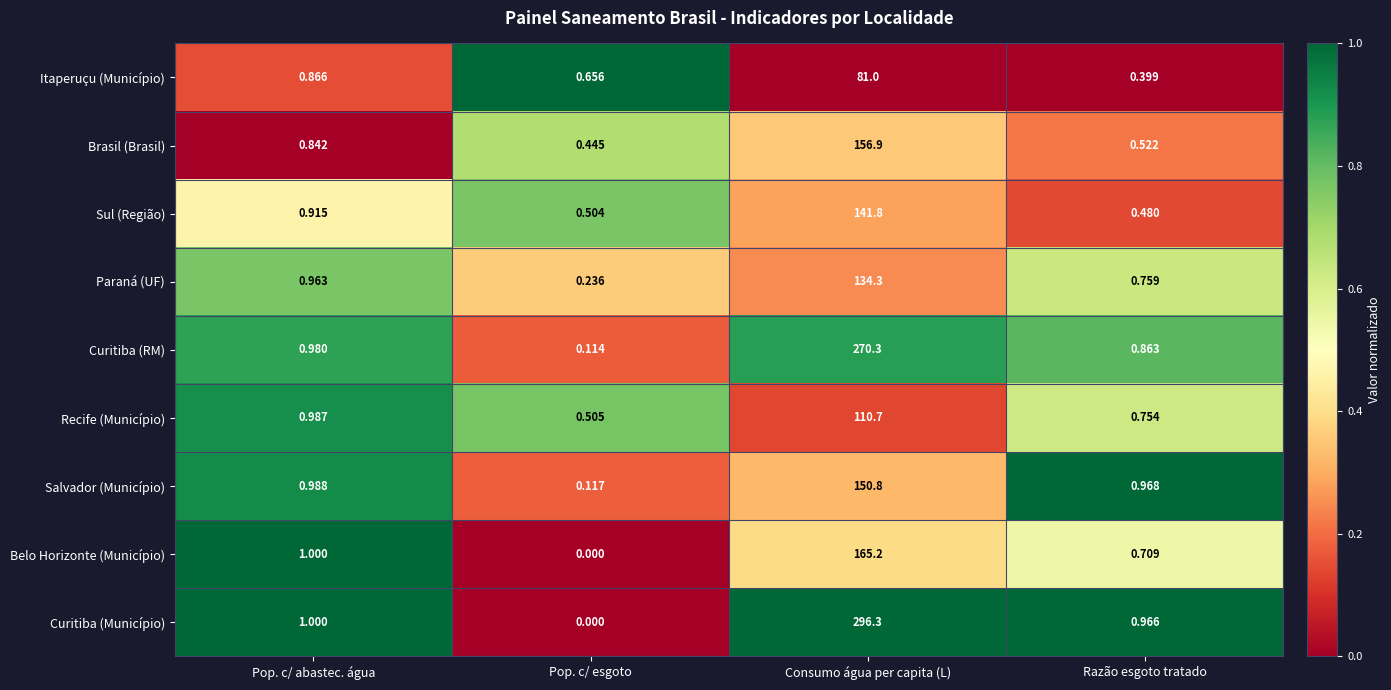

At which label is Itaperuçu (Município) closest to 40?

Pop. c/ abastec. água